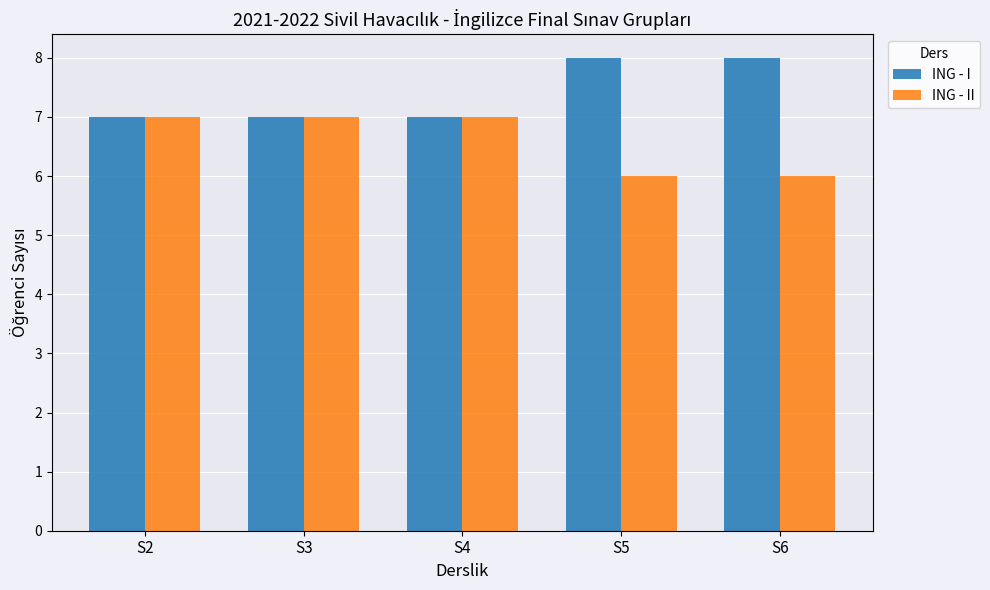

What is the smallest value displayed?

6